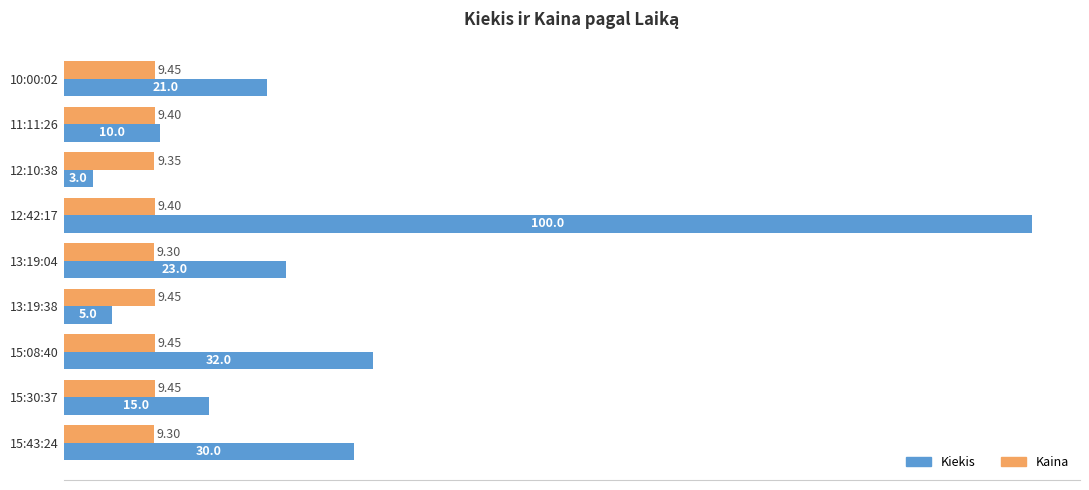

What is the difference between the Kiekis values at 13:19:04 and 15:08:40?

9.0